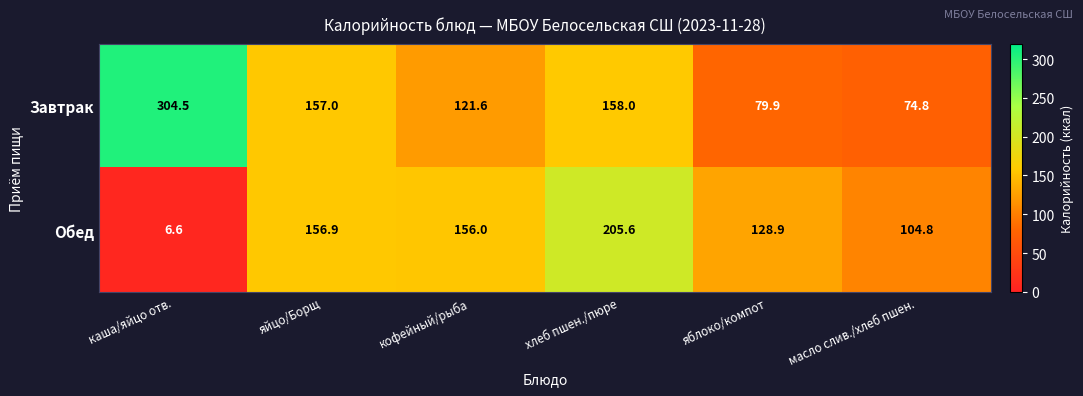

How many distinct data groups are displayed?

2